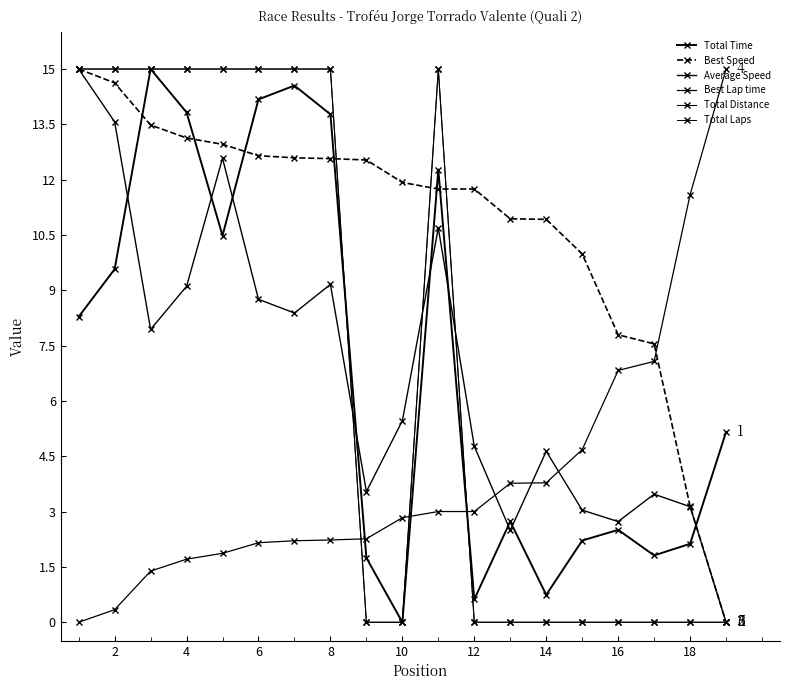

How many interior local peaks does the Average Speed series have?

5